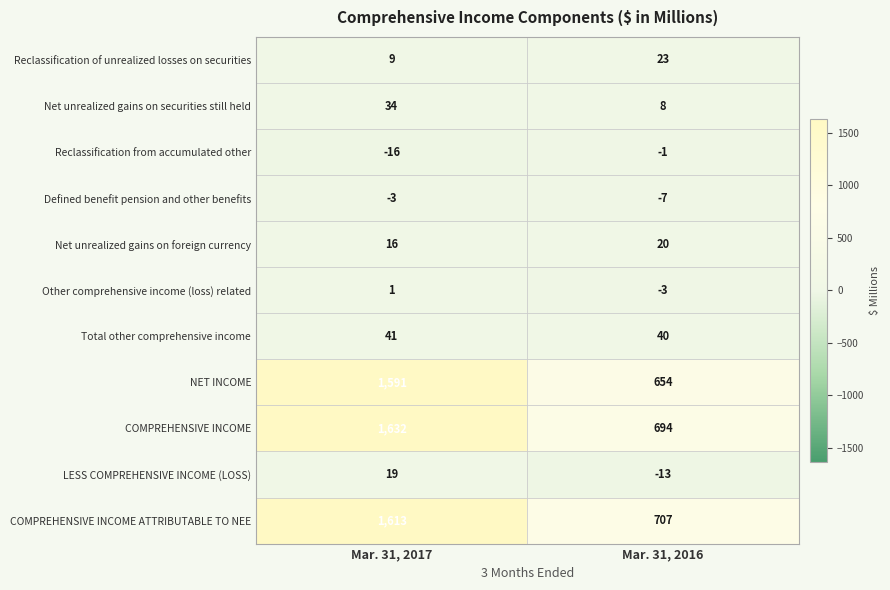

Read the LESS COMPREHENSIVE INCOME (LOSS) value at Mar. 31, 2017.

19